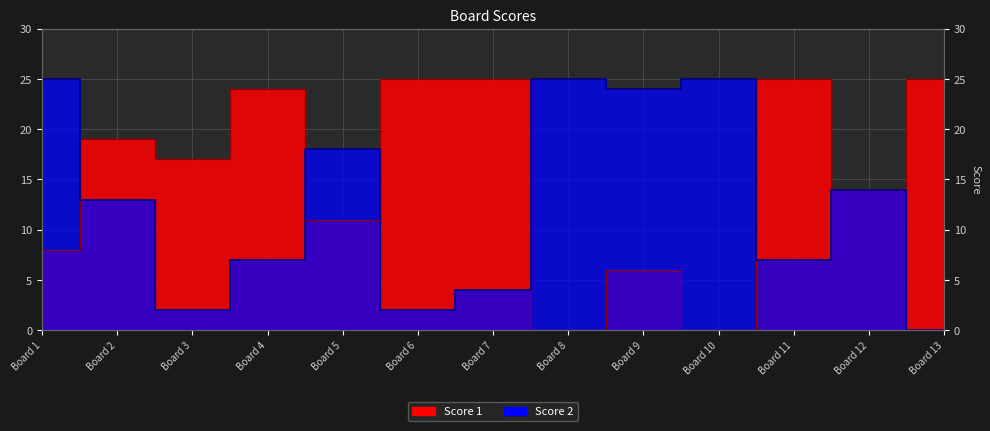

At which label is Score 2 closest to 12?

Board 2